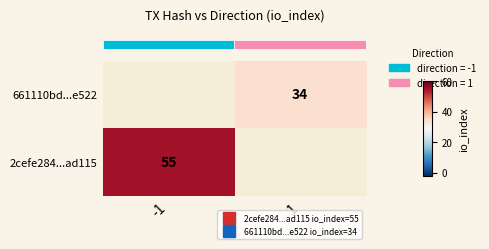

How many data points does each series have?

2